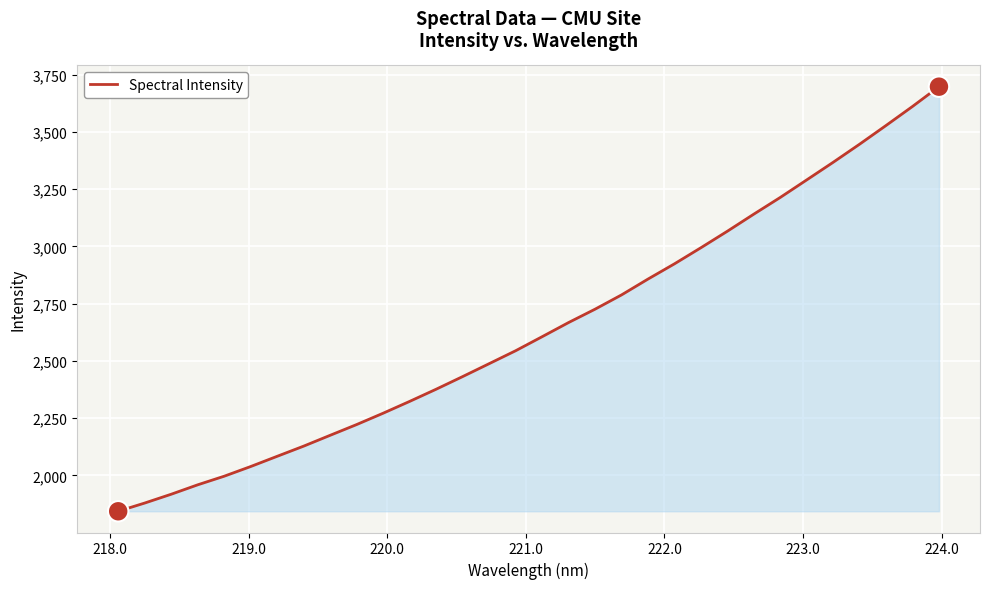

What is the greatest value displayed?

3697.6